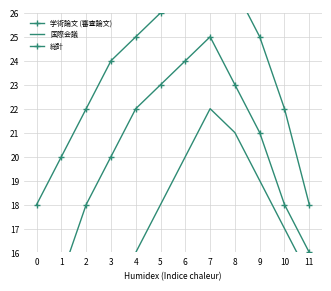

What is the difference between the maximum and minimum values in the 学術論文 (審査論文) series?

12